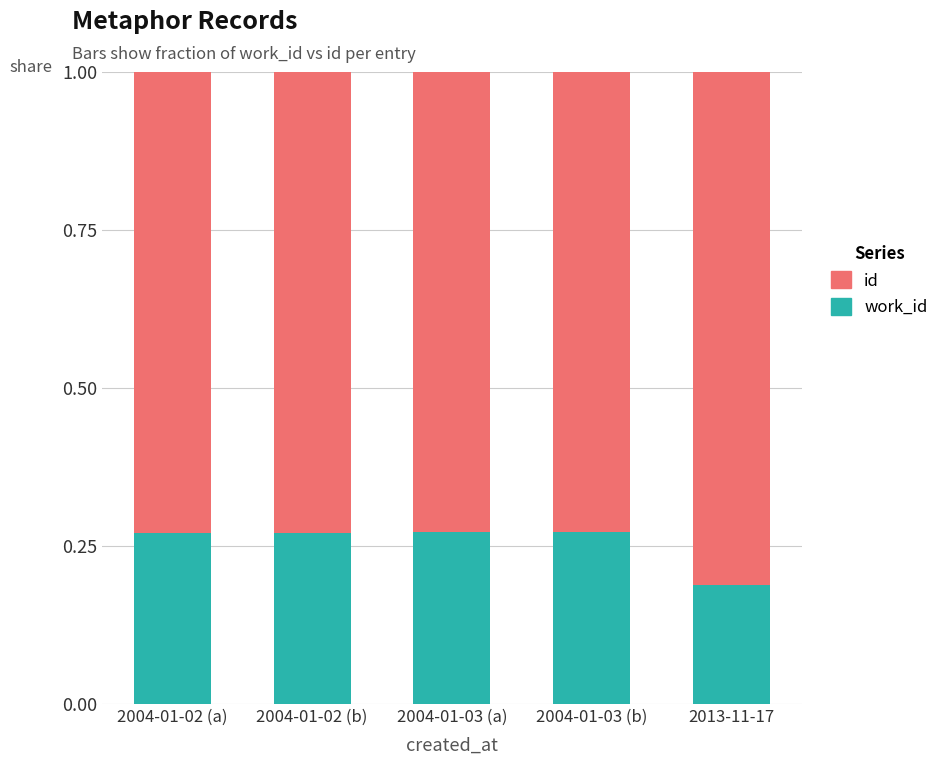

What is the total value across all series at 2013-11-17?

1.0